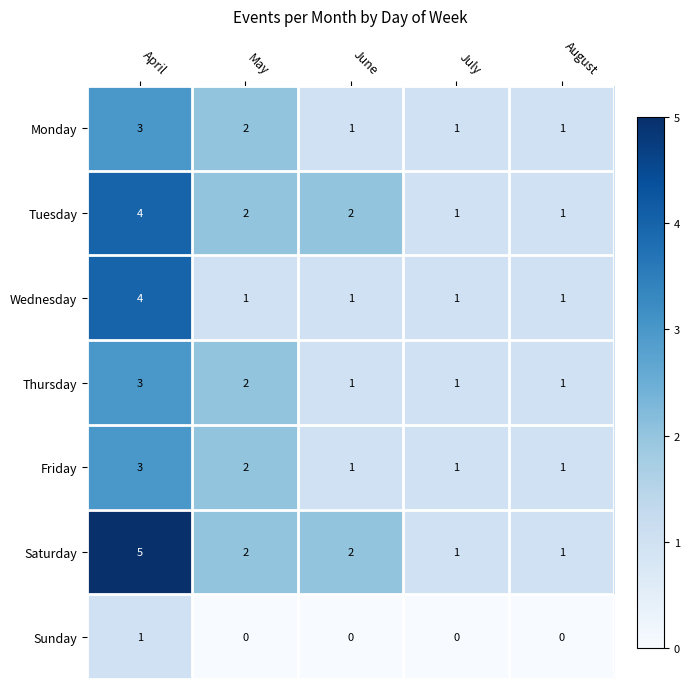

Which series has the largest total across all categories?

Saturday